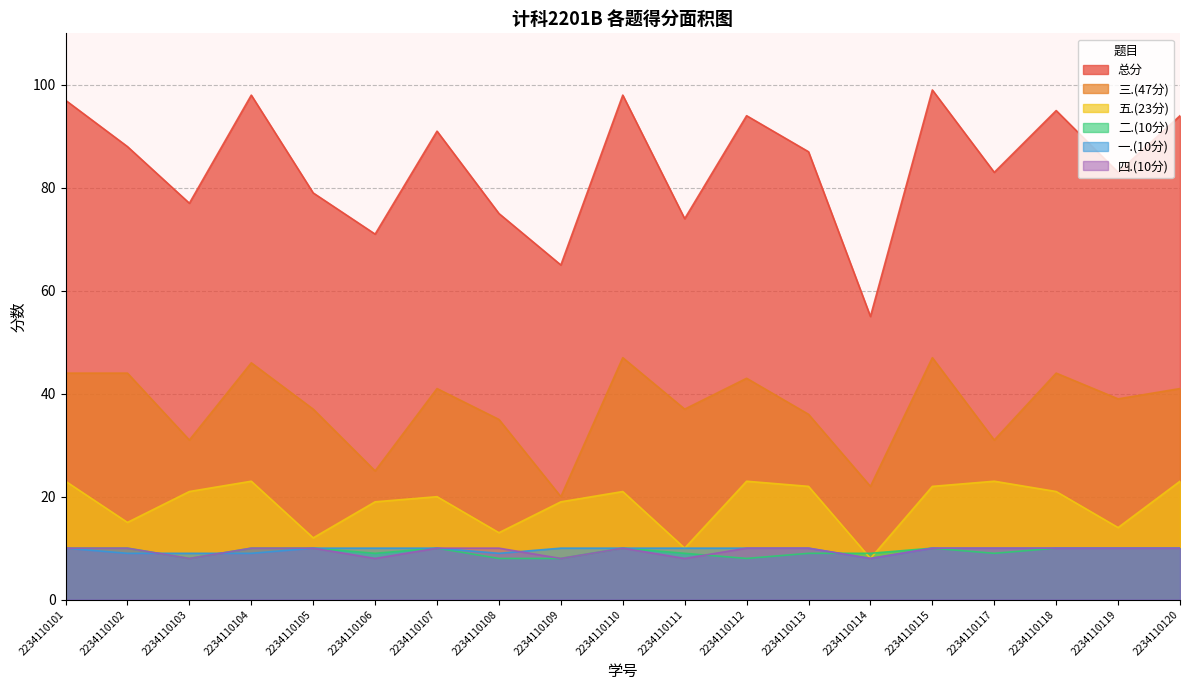

At which label does 五.(23分) reach its peak?

2234110101